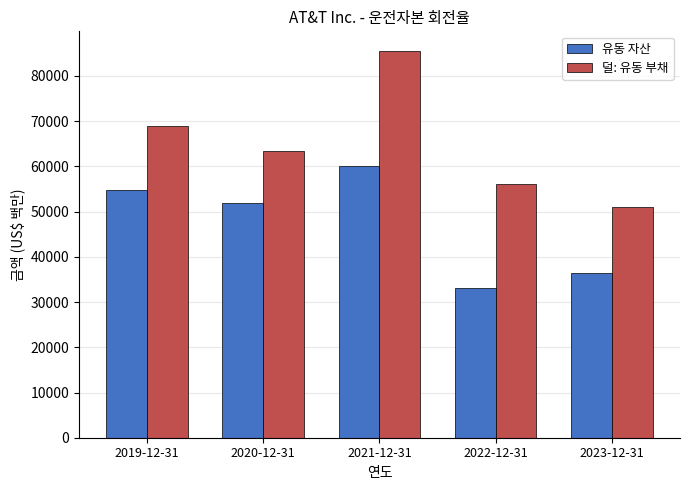

The 유동 자산 series shows 39348 at 2021-12-31. True or false?

False